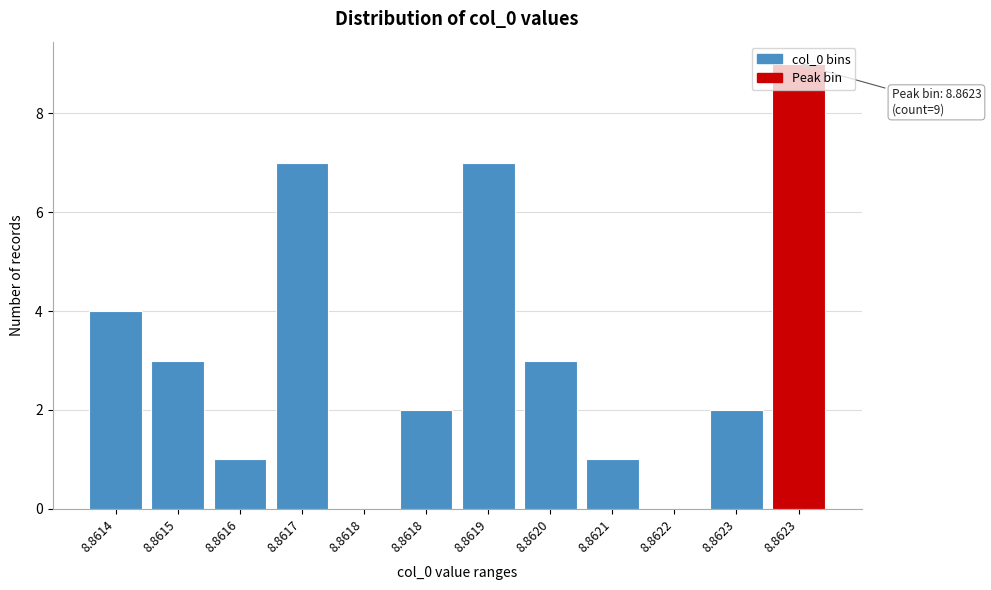

Are the bars horizontal?

No